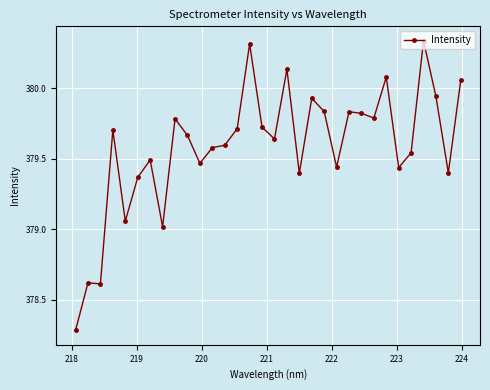

What is the difference between the maximum and minimum values?

2.1